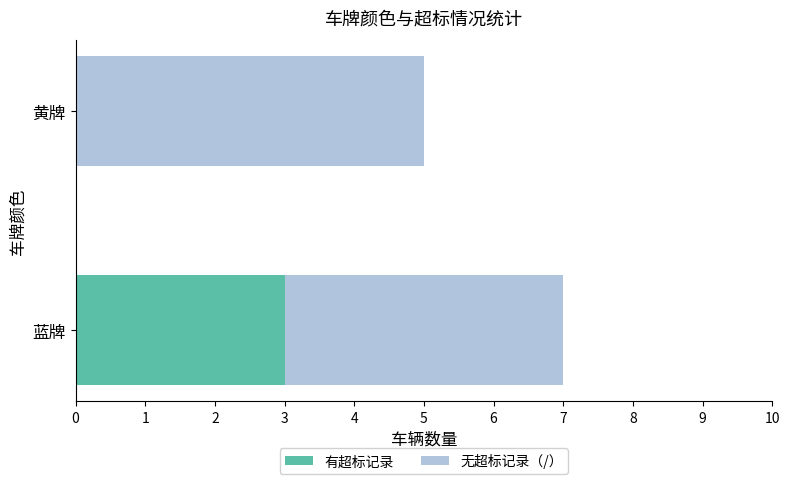

What is the sum of the 有超标记录 values at 蓝牌 and 黄牌?

3